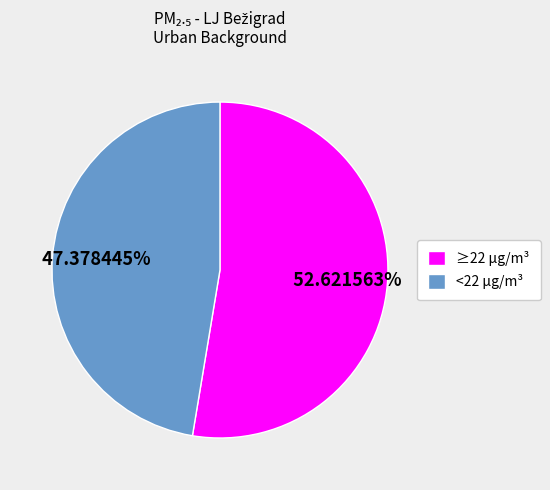

Approximately how many times larger is the value at ≥22 µg/m³ compared to <22 µg/m³?

1.1